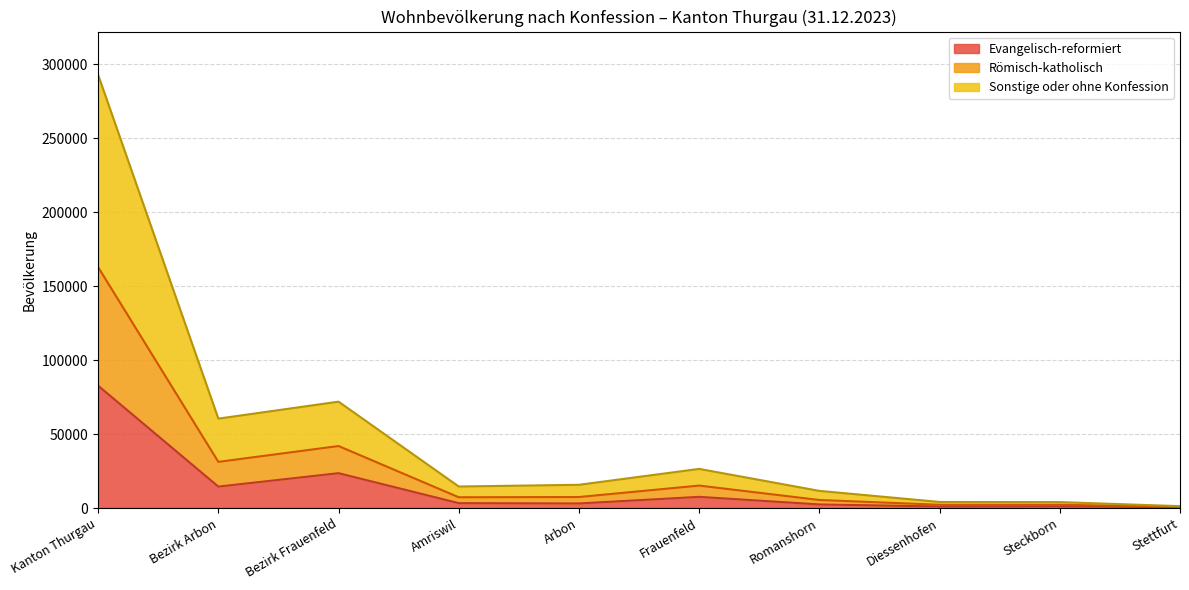

Is it true that Evangelisch-reformiert equals 23569 at Bezirk Frauenfeld?

True